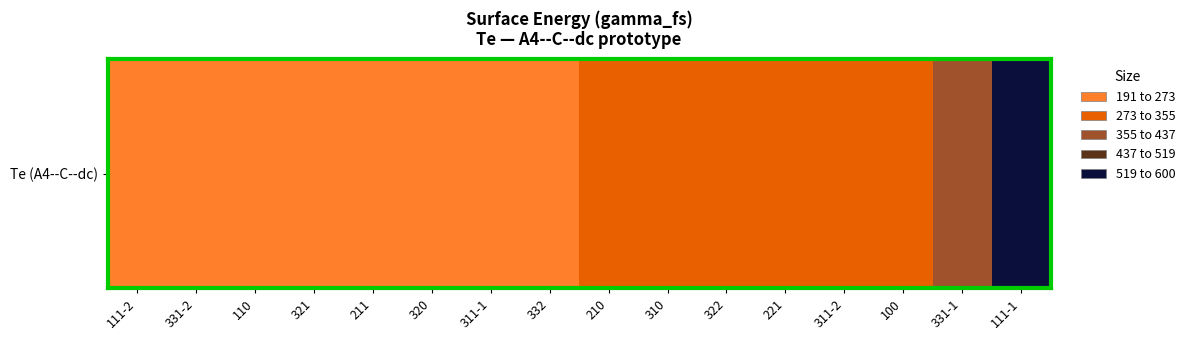

The chart shows a value of 252.2 at 320. True or false?

True